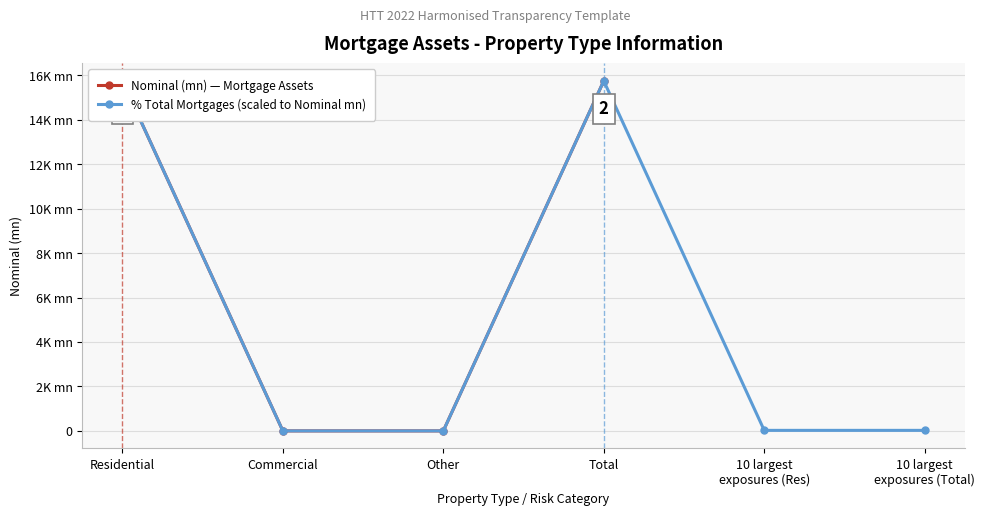

Which category has the highest value in the Nominal (mn) — Mortgage Assets series?

Residential